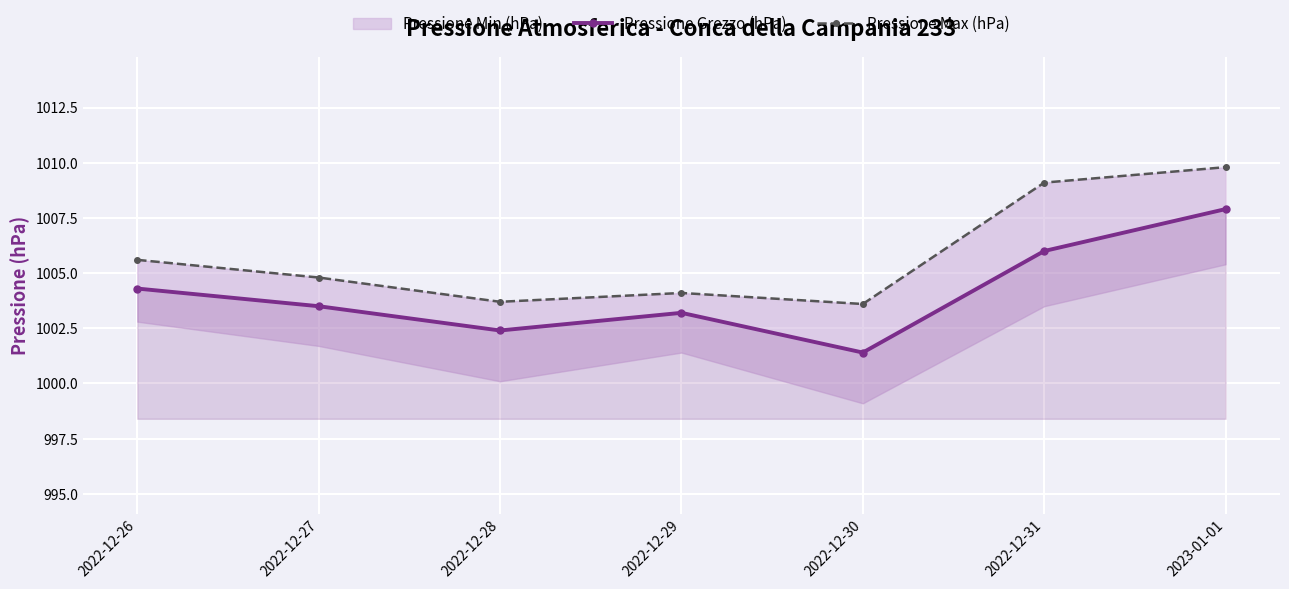

How many lines are shown in the chart?

2